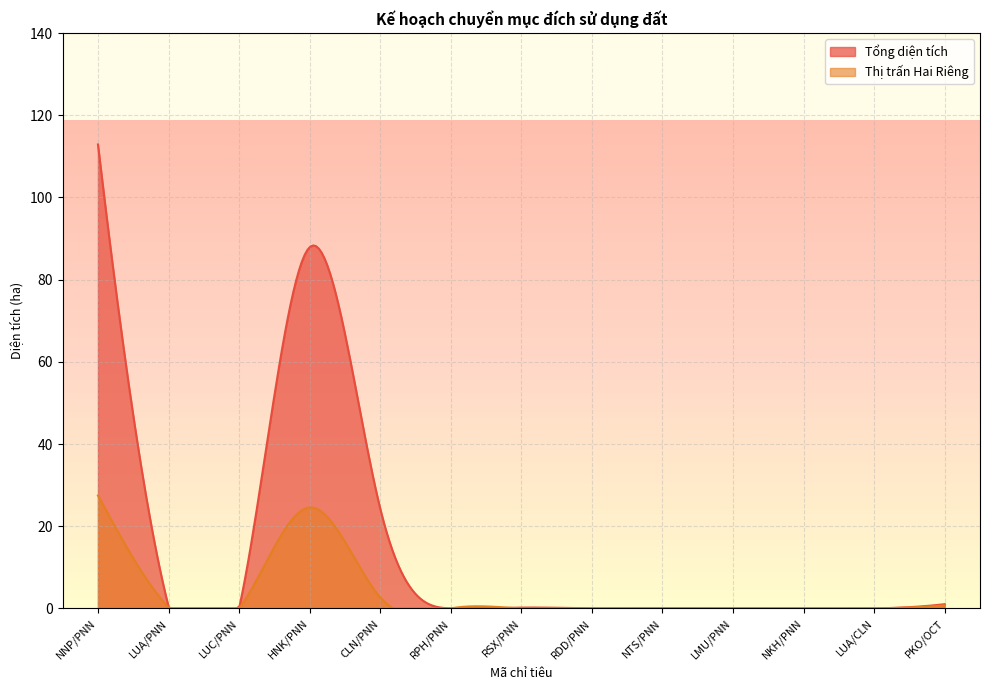

Reading right to left, transcribe all the data shown in this chart.

Tổng diện tích: PKO/OCT=1.0	LUA/CLN=0.0	NKH/PNN=0.0	LMU/PNN=0.0	NTS/PNN=0.0	RDD/PNN=0.0	RSX/PNN=0.2	RPH/PNN=0.0	CLN/PNN=24.3	HNK/PNN=87.9	LUC/PNN=0.0	LUA/PNN=0.5	NNP/PNN=112.9
Thị trấn Hai Riêng: PKO/OCT=0.7	LUA/CLN=0.0	NKH/PNN=0.0	LMU/PNN=0.0	NTS/PNN=0.0	RDD/PNN=0.0	RSX/PNN=0.0	RPH/PNN=0.0	CLN/PNN=2.7	HNK/PNN=24.6	LUC/PNN=0.0	LUA/PNN=0.2	NNP/PNN=27.5